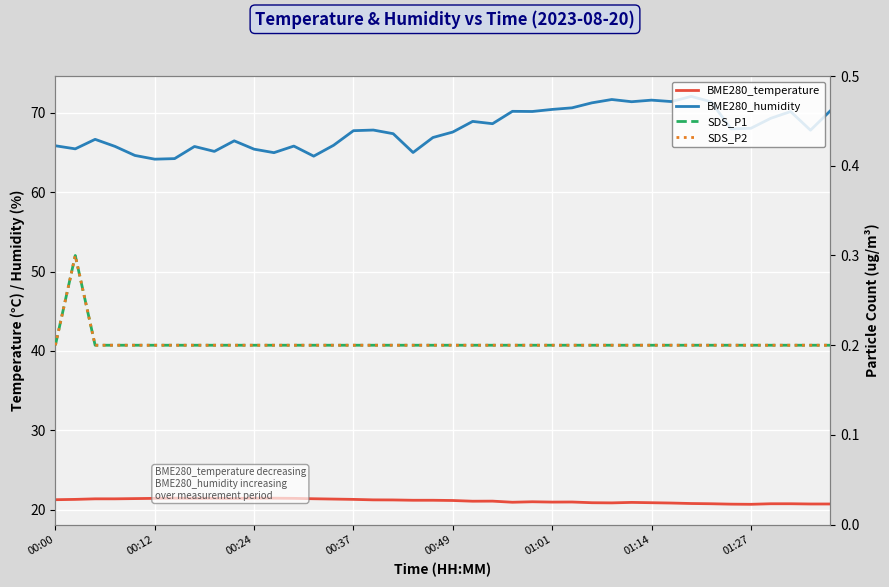

True or false: BME280_humidity has a value of 71.4 at 31.

True